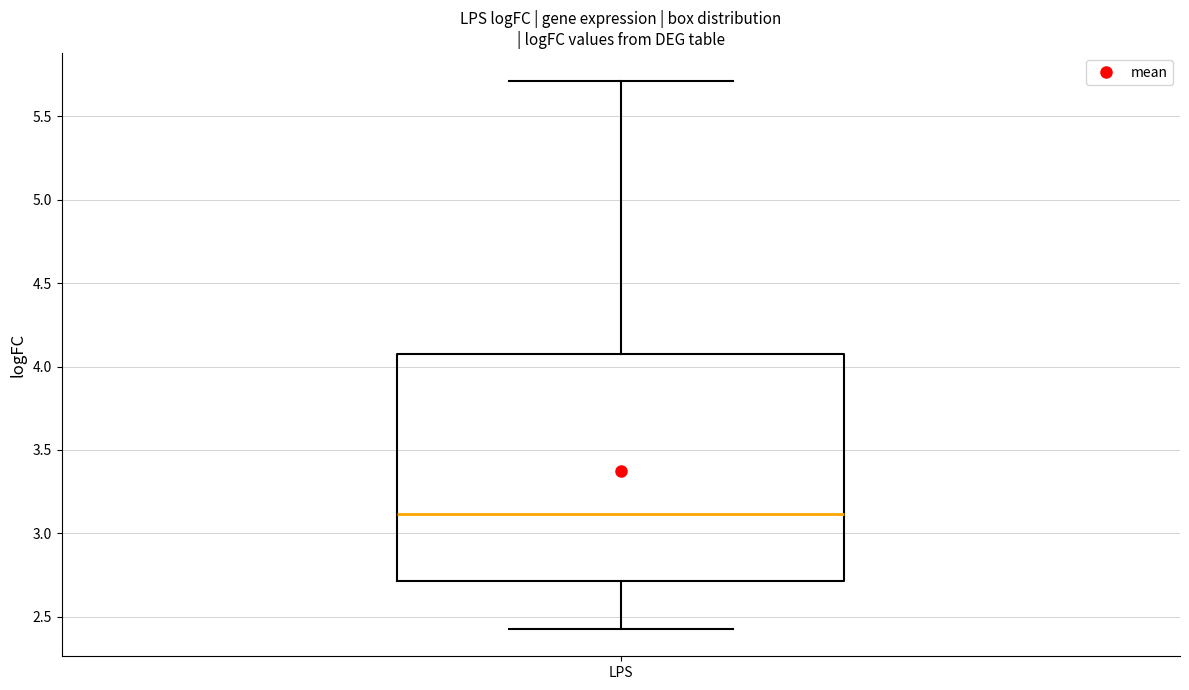

Where does the upper whisker of the box for LPS end on the y-axis? The values are not printed on the chart, so give them approximately, as read against the axis.

5.70